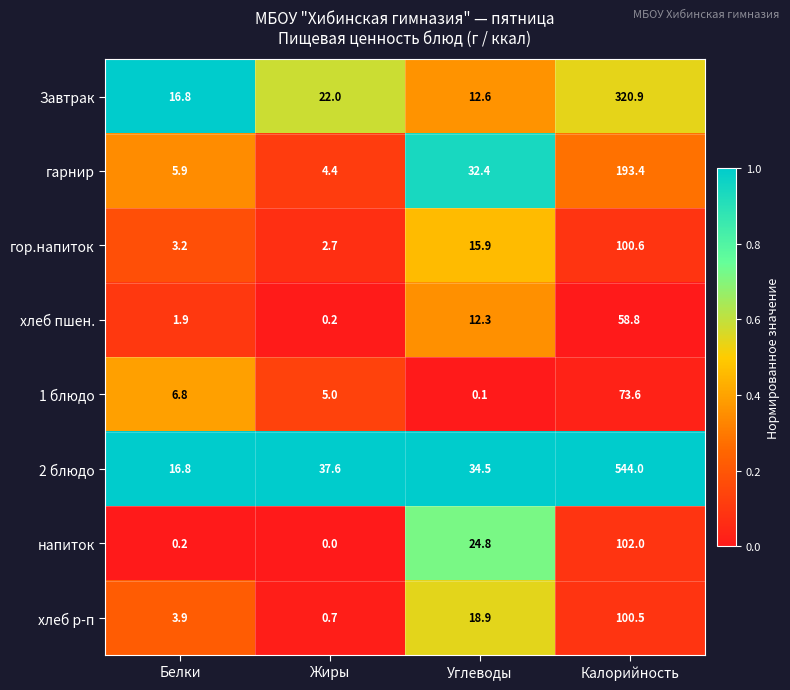

What is the greatest value displayed?

544.0